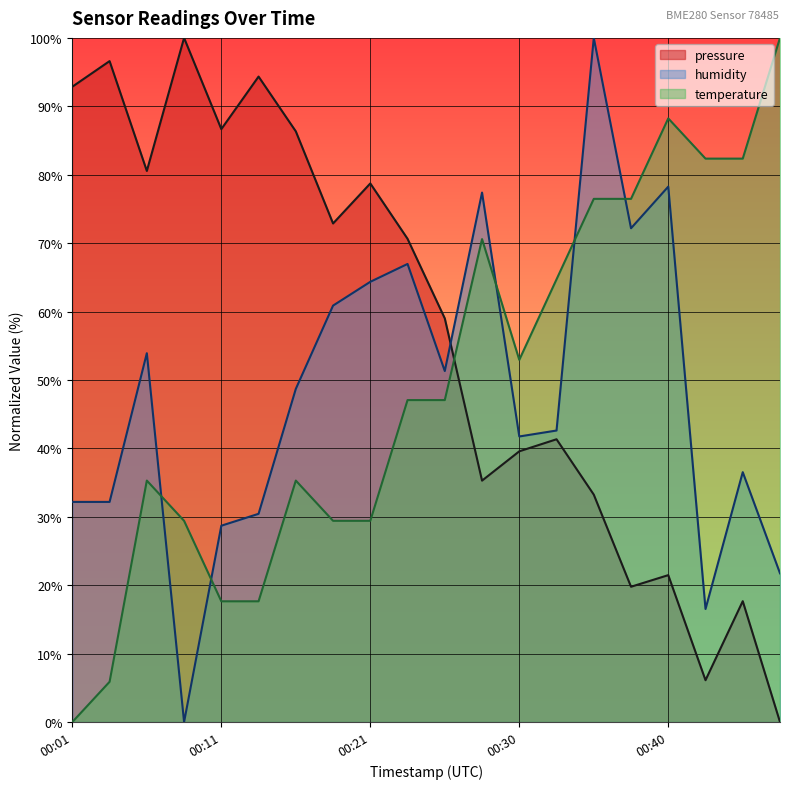

Which series has the largest total across all categories?

pressure